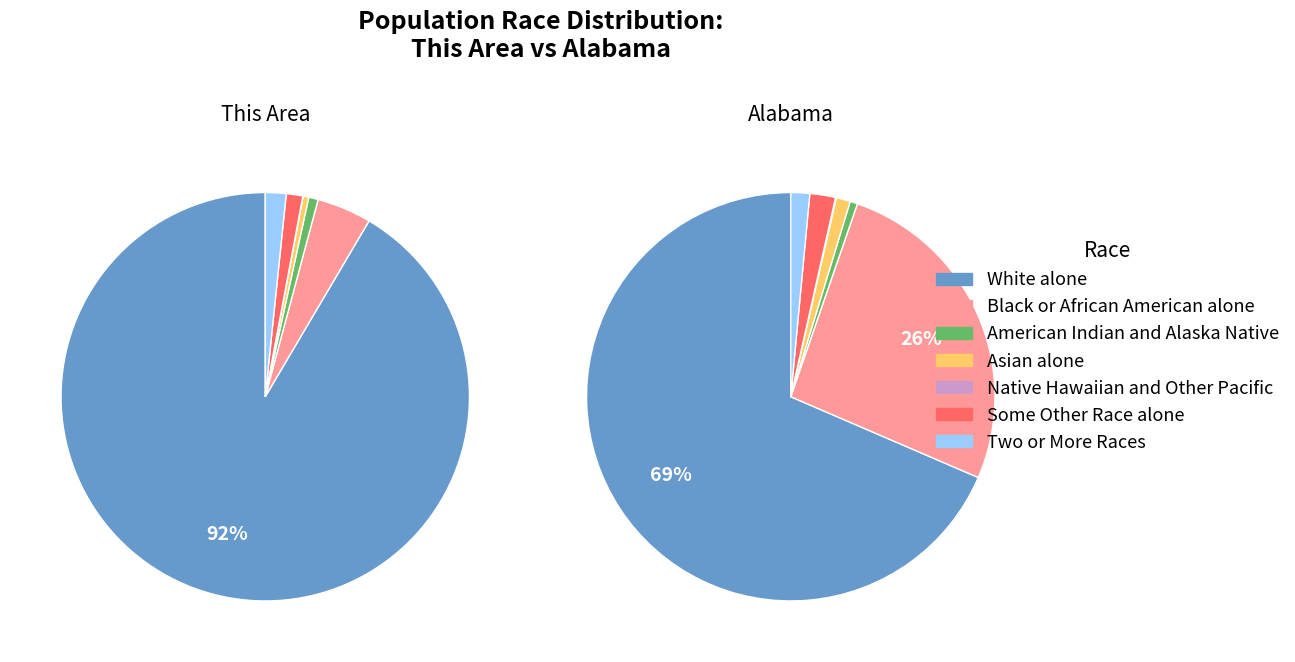

Does any single category account for the majority?

Yes